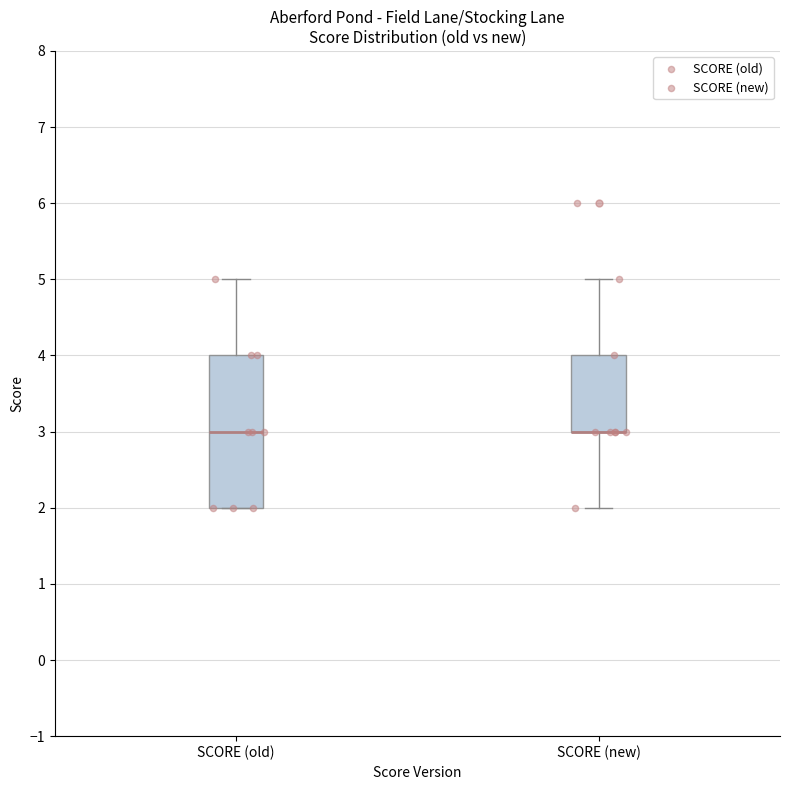

Which box is the tallest, from its lower edge to its upper edge?

SCORE (old)